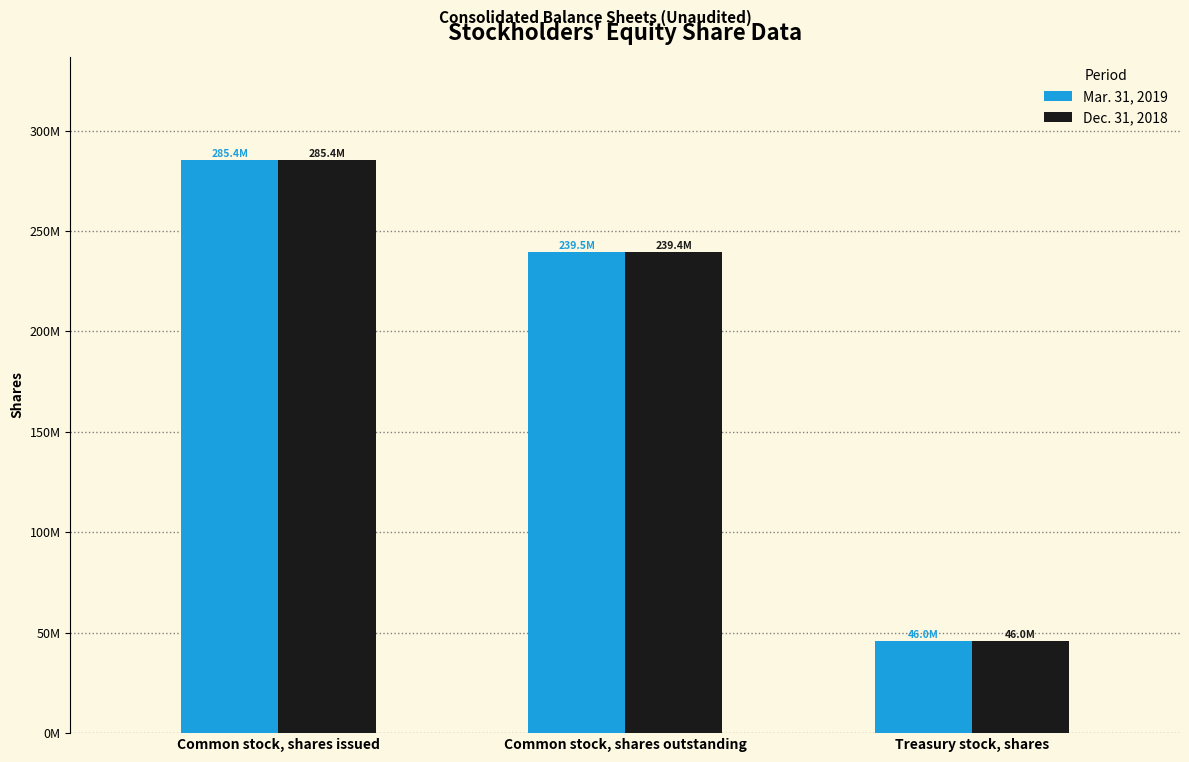

List the series in order of their peak value, highest first.

Mar. 31, 2019, Dec. 31, 2018